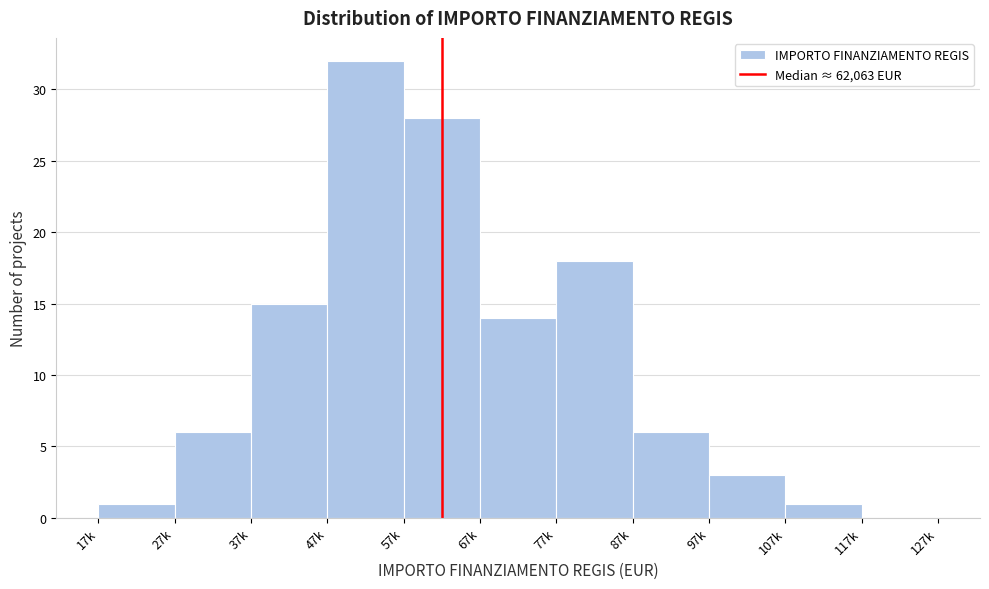

Reading right to left, extract all data points from this chart.

117k=0	107k=1	97k=3	87k=6	77k=18	67k=14	57k=28	47k=32	37k=15	27k=6	17k=1